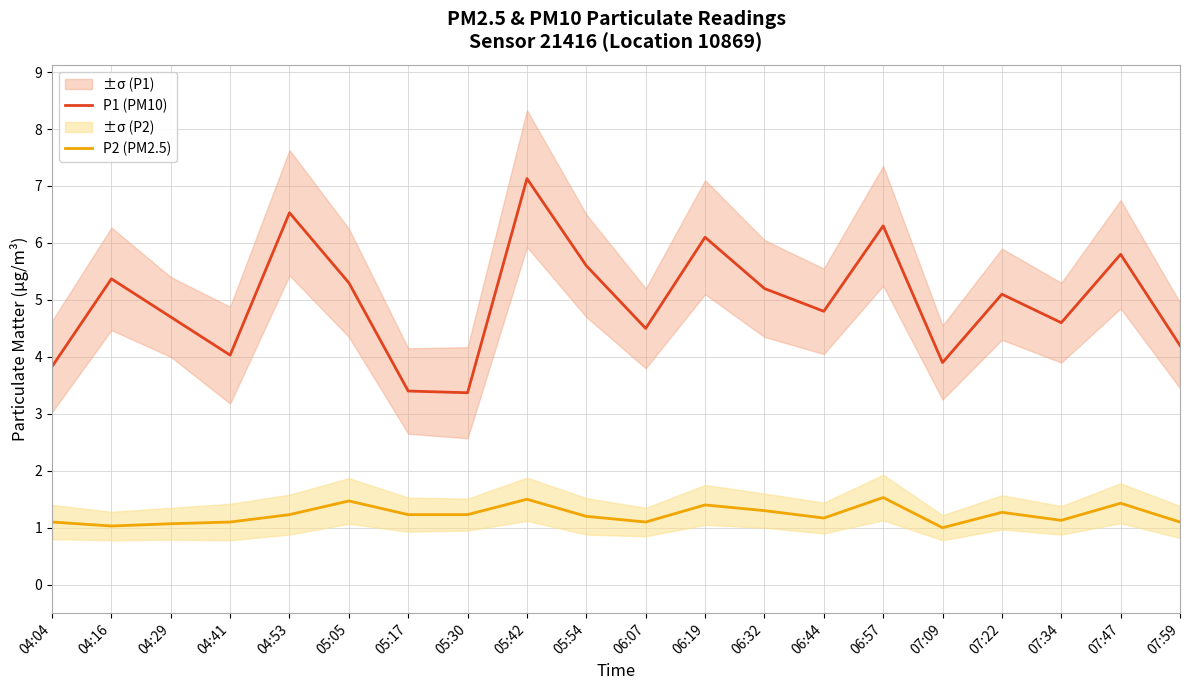

In P2 (PM2.5), how many points are higher than both neighbors (excluding endpoints)?

6